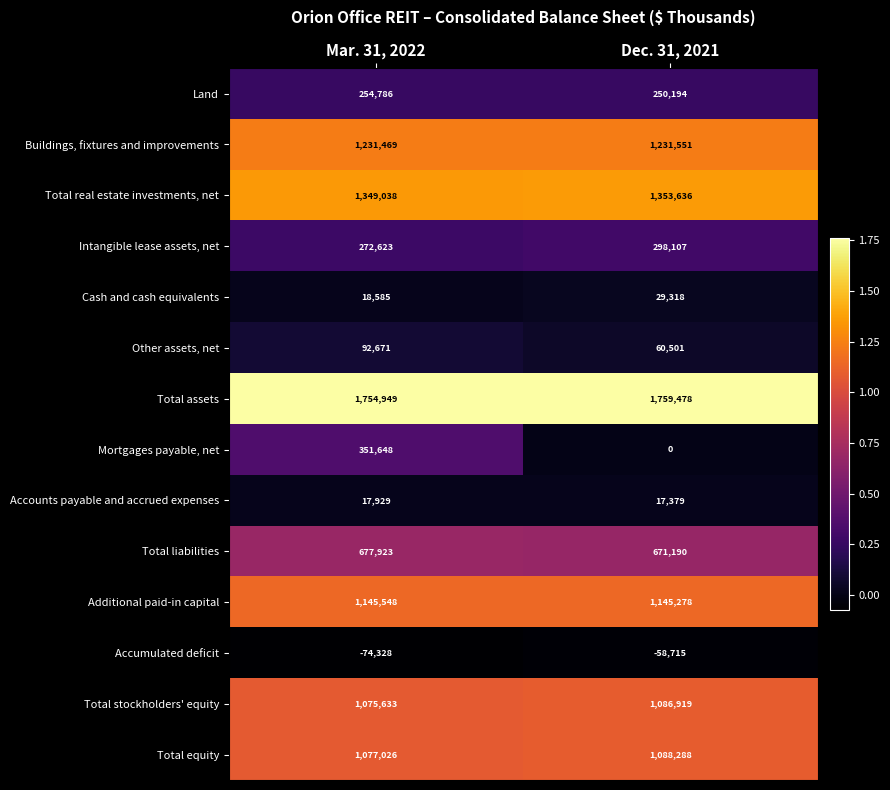

What is the smallest value displayed?

-74328